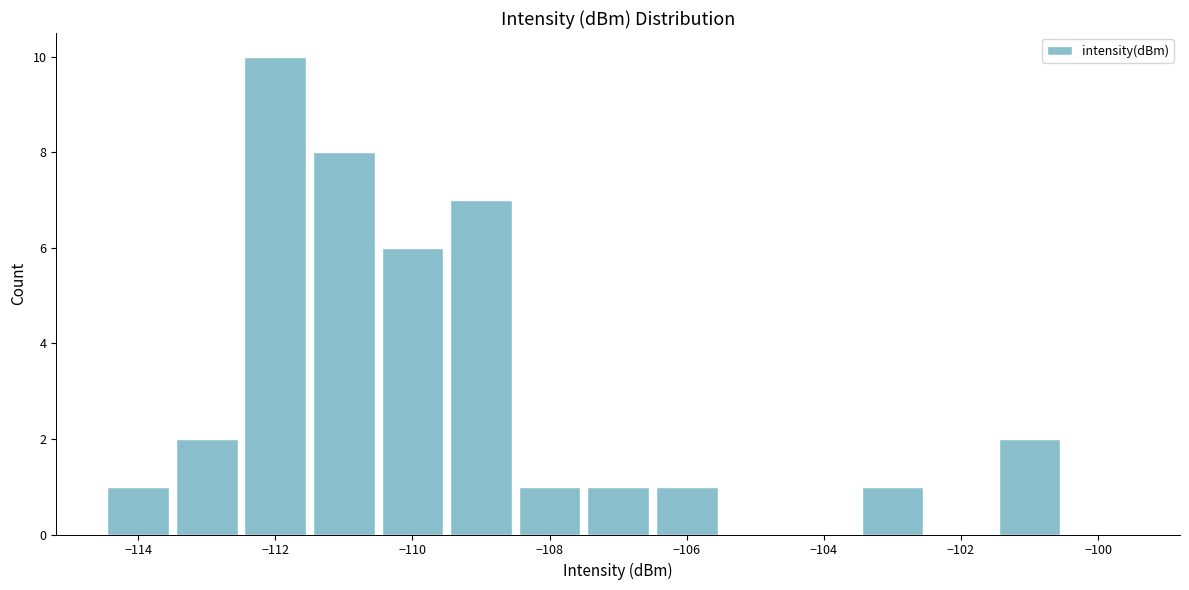

Reading left to right, transcribe this chart: for each bar, give the range it covers on the x-axis and its height. Neither the bar edges nor the heights are printed on the chart, so give them approximately, as read against the axes.

-114.5 to -113.5: 1
-113.5 to -112.5: 2
-112.5 to -111.5: 10
-111.5 to -110.5: 8
-110.5 to -109.5: 6
-109.5 to -108.5: 7
-108.5 to -107.5: 1
-107.5 to -106.5: 1
-106.5 to -105.5: 1
-105.5 to -104.5: 0
-104.5 to -103.5: 0
-103.5 to -102.5: 1
-102.5 to -101.5: 0
-101.5 to -100.5: 2
-100.5 to -99.5: 0